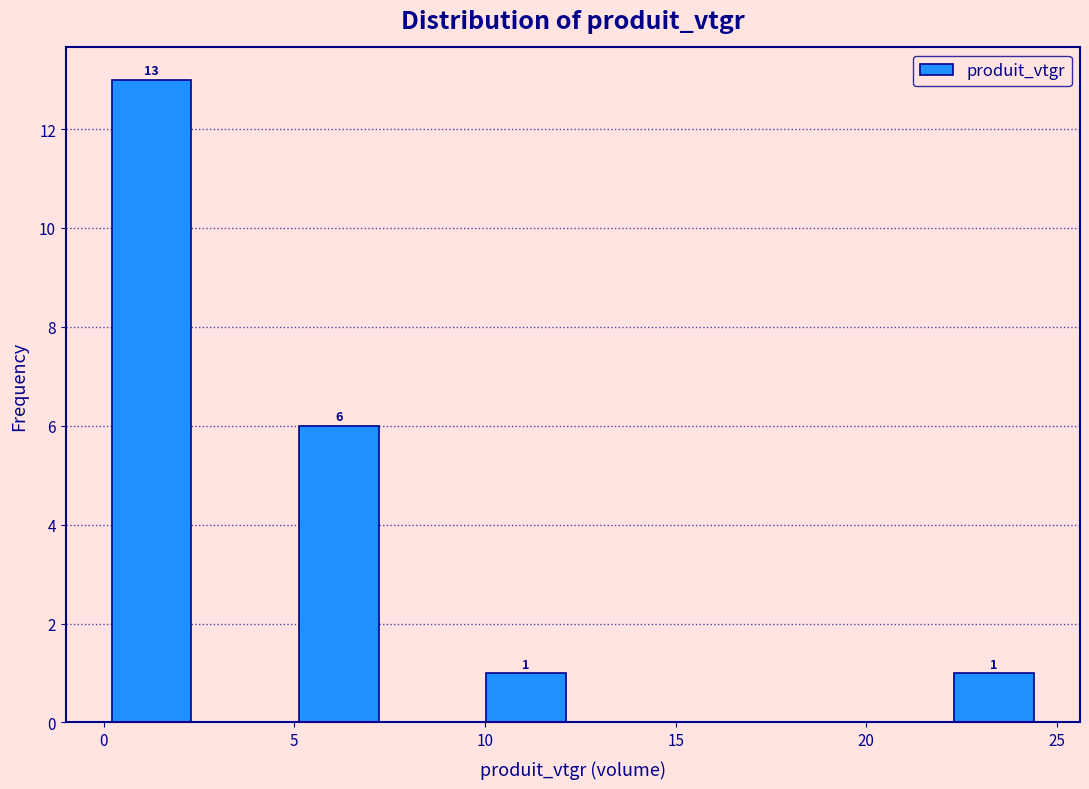

Which range on the x-axis has the tallest bar?

0.0 to 2.5